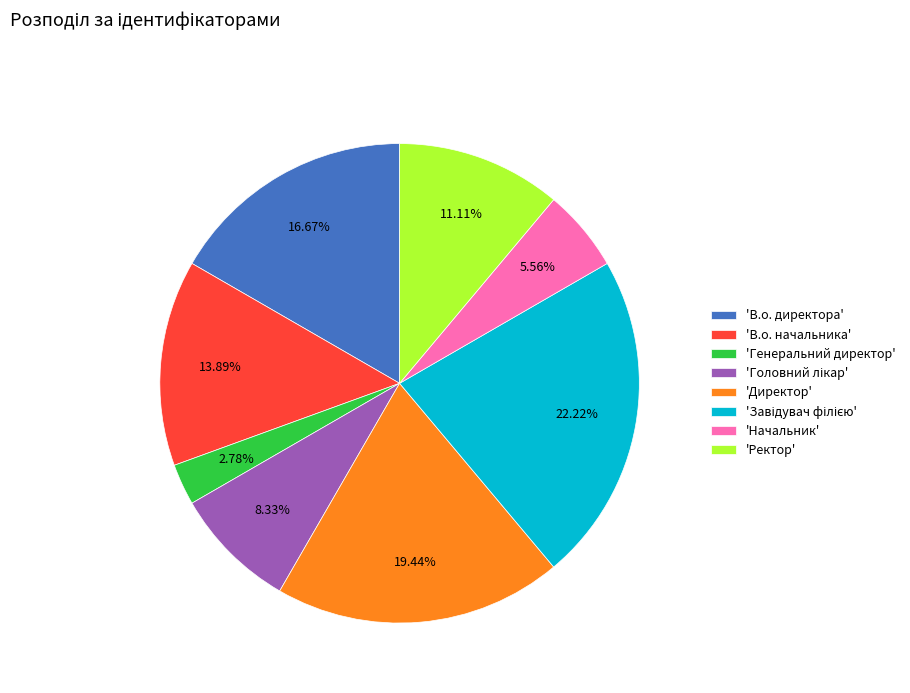

Which has a higher value, 'Ректор' or 'Генеральний директор'?

'Ректор'